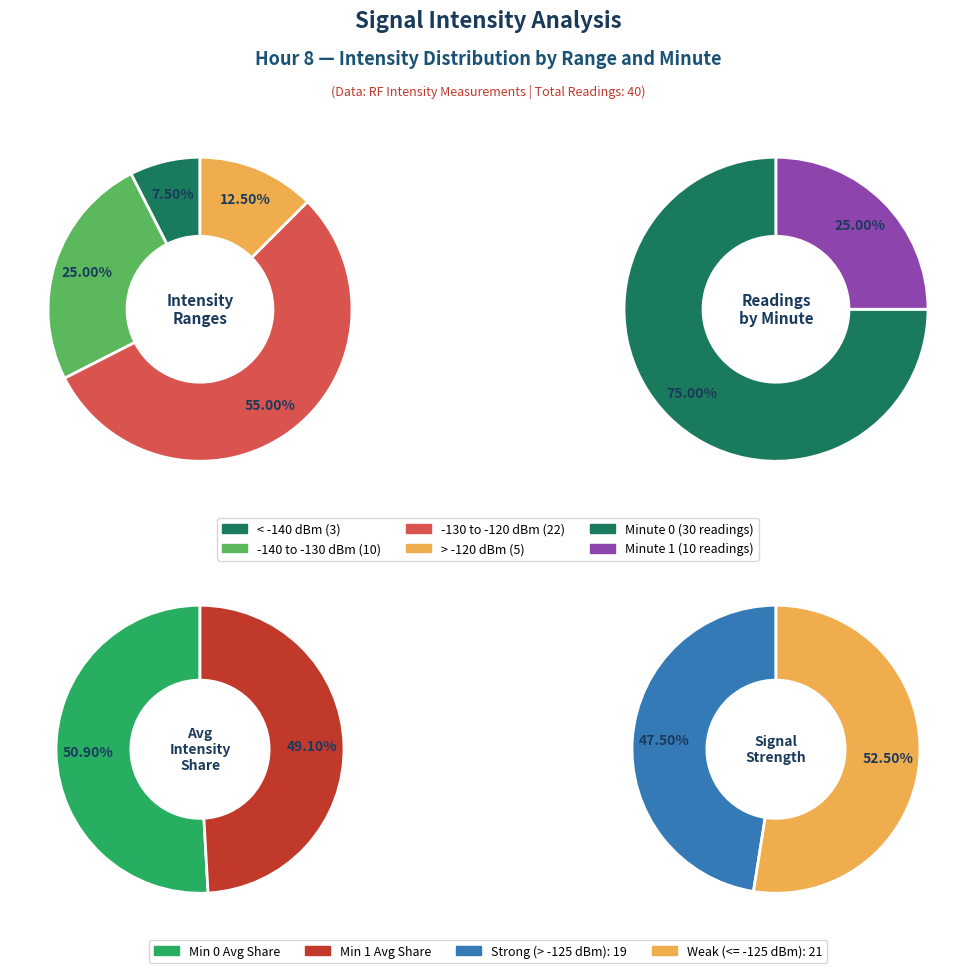

Is it true that counts is 62% of the pie?

False